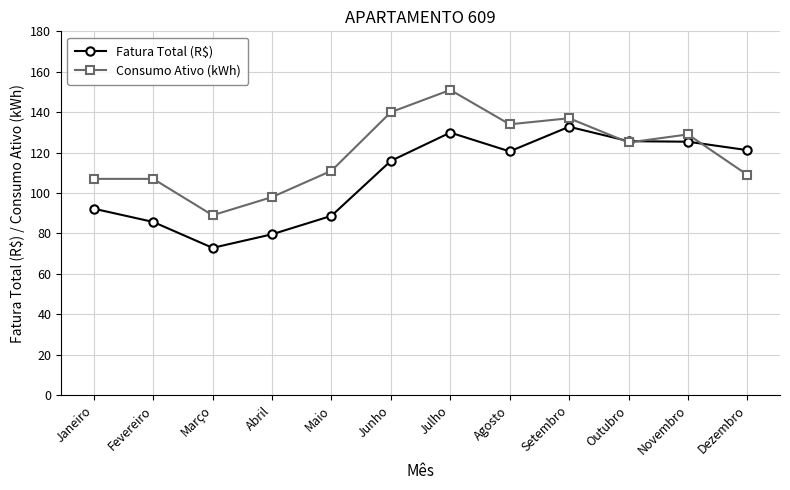

True or false: Fatura Total (R$) and Consumo Ativo (kWh) cross at least once.

True